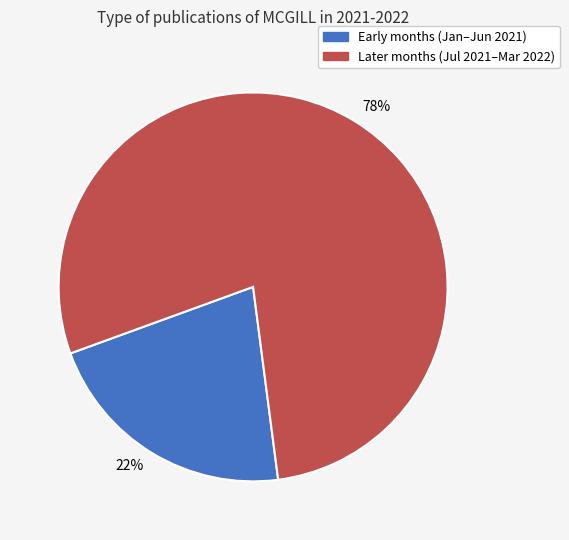

Rank the categories by value from lowest to highest.

22%, 78%